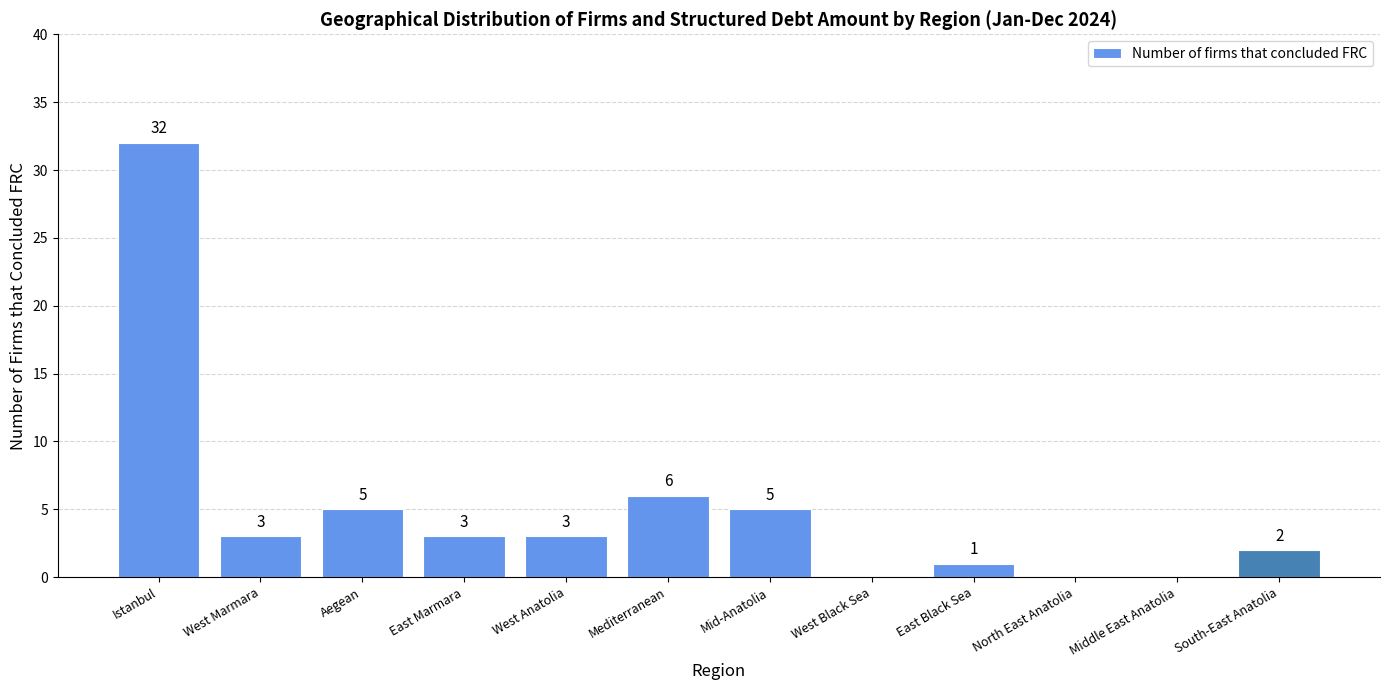

Reading left to right, transcribe all the data shown in this chart.

32	3	5	3	3	6	5	0	1	0	0	2